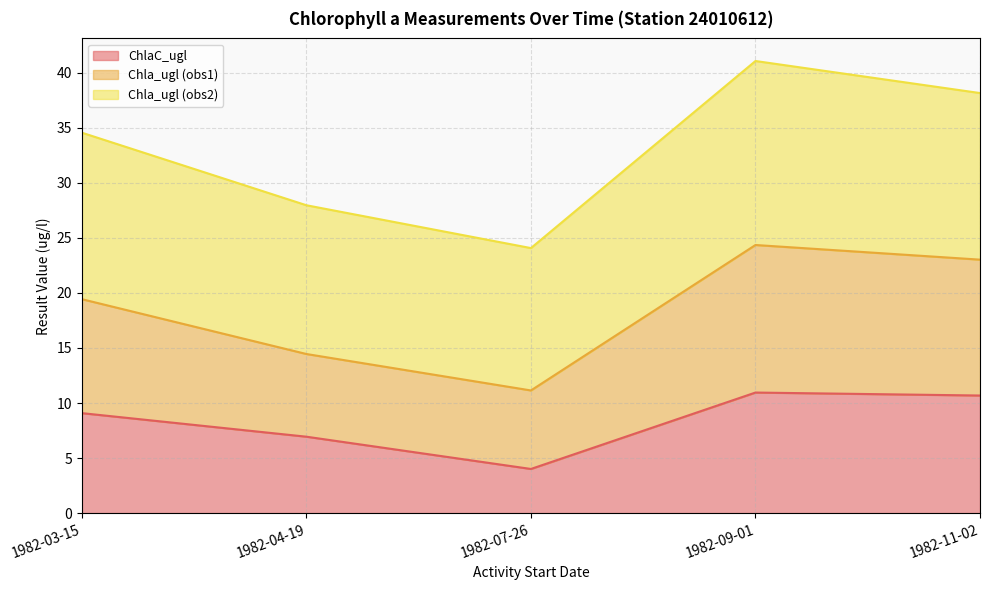

How many values in the ChlaC_ugl series are below 9?

2